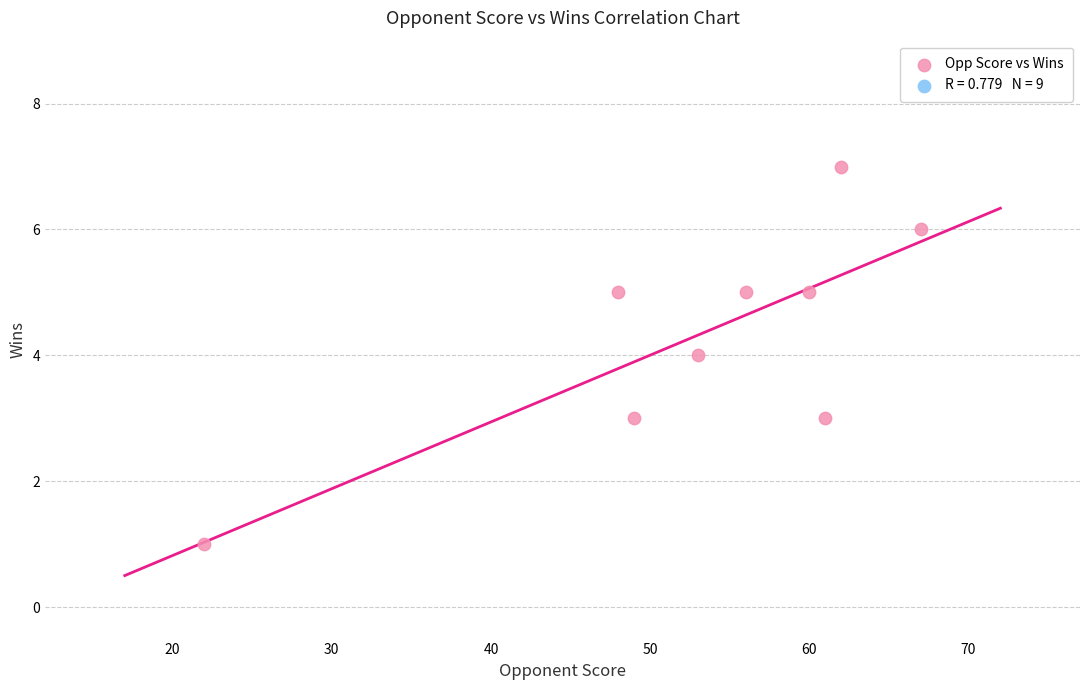

What is the range of X values (max minus min)?

45